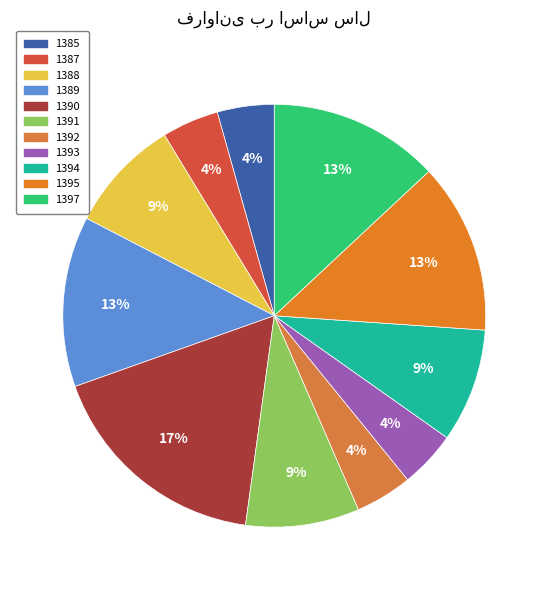

To the nearest percent, what is the average slice percentage?

9%